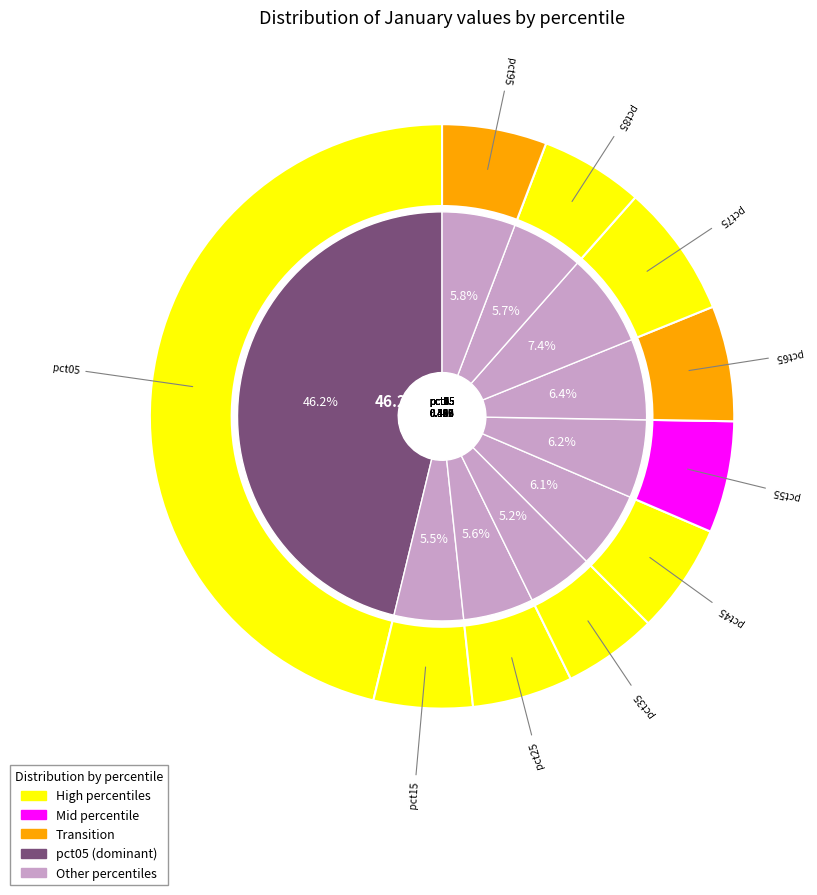

Is there a majority slice in this chart?

No